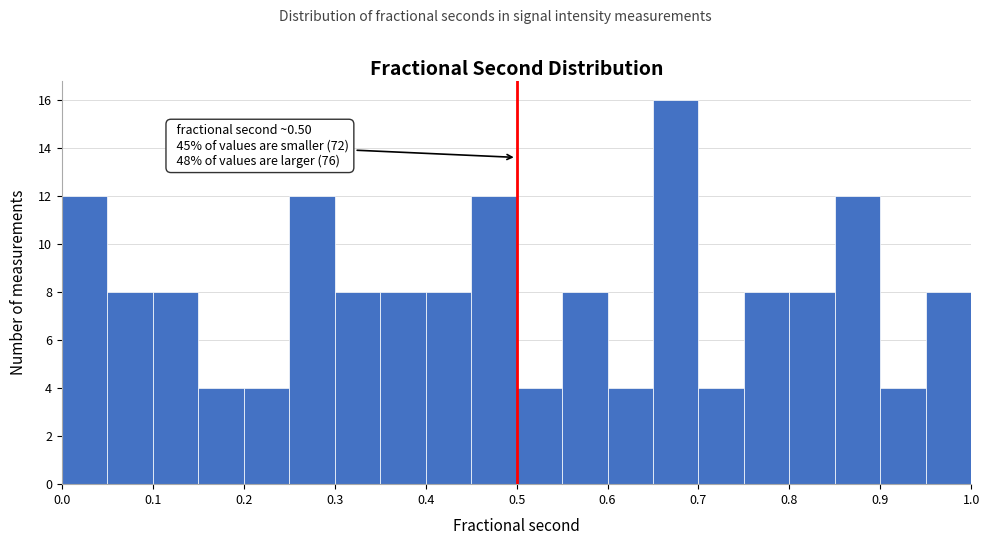

Which range on the x-axis has the tallest bar?

0.65 to 0.70